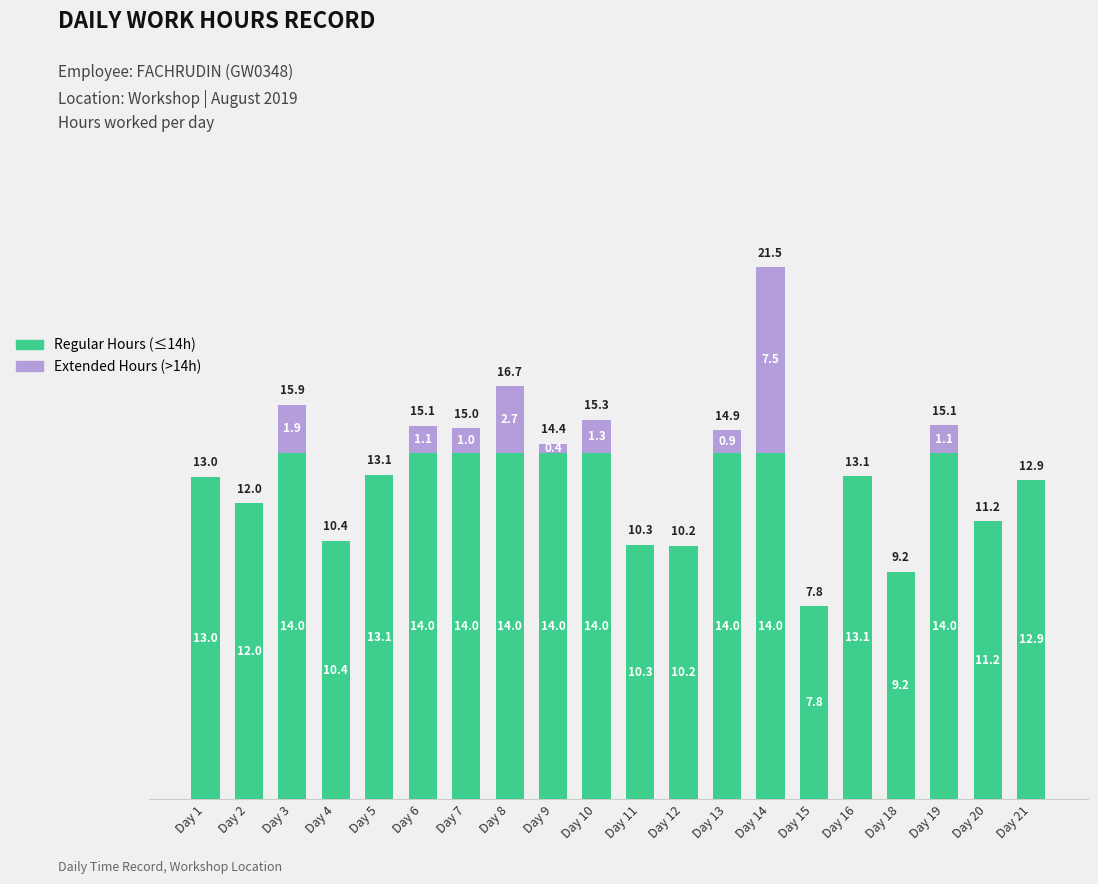

What is the total value across all series at Day 6?

15.1